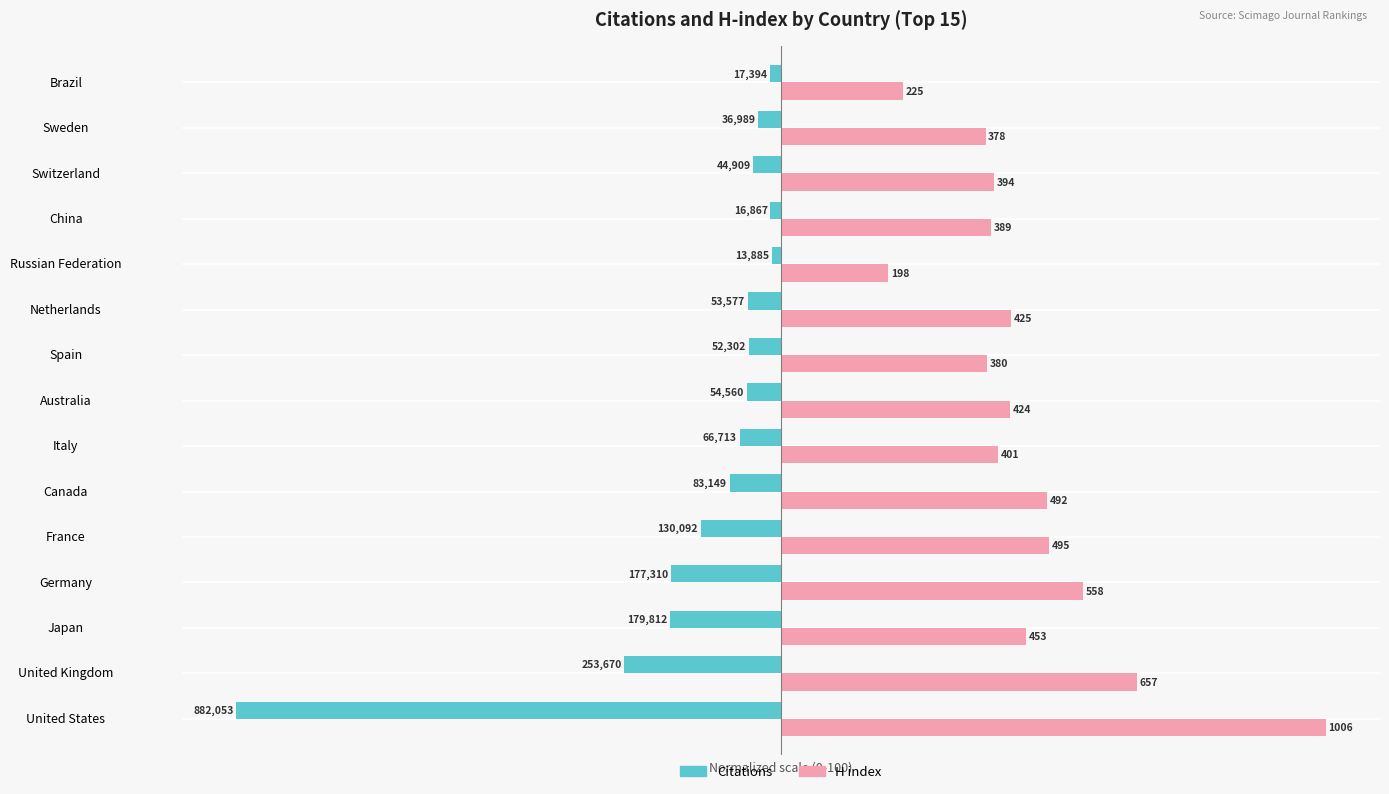

How many groups of bars are there?

15